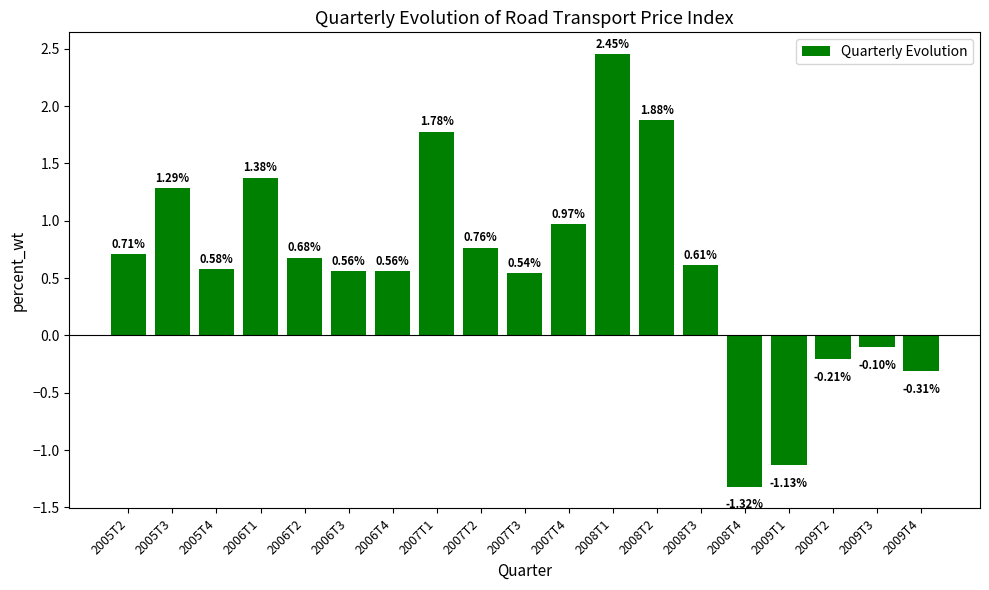

Which category has the lowest value across all series?

2008T4